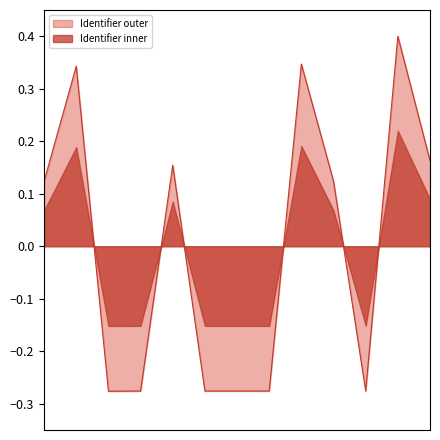

List the series in order of their peak value, highest first.

Identifier outer, Identifier inner